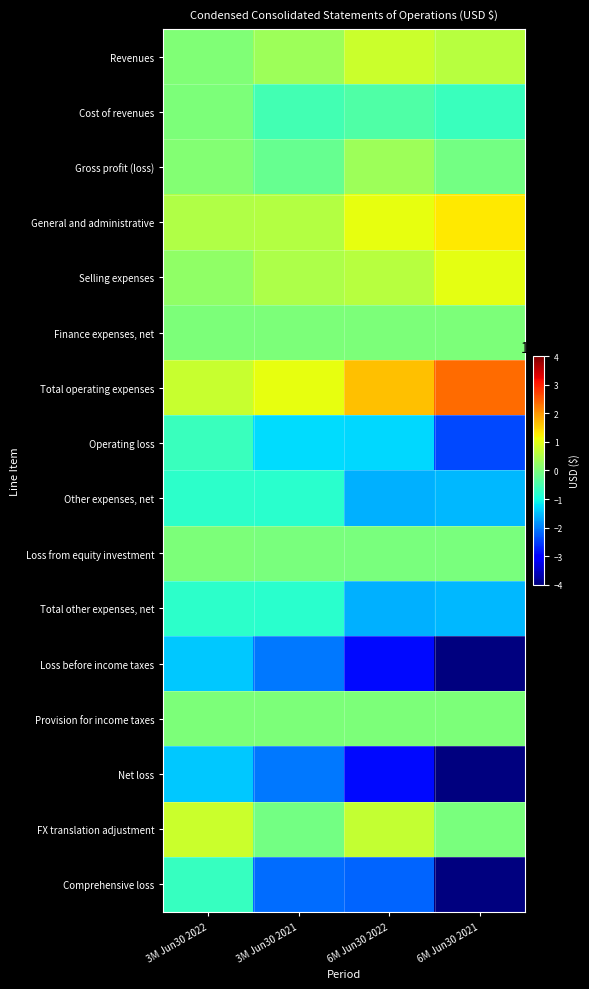

Reading left to right, list all the values displayed in this chart.

Revenues: 3M Jun30 2022=61357	3M Jun30 2021=337741	6M Jun30 2022=767404	6M Jun30 2021=578236
Cost of revenues: 3M Jun30 2022=9405	3M Jun30 2021=-535982	6M Jun30 2022=-437934	6M Jun30 2021=-651082
Gross profit (loss): 3M Jun30 2022=70762	3M Jun30 2021=-198241	6M Jun30 2022=329470	6M Jun30 2021=-72846
General and administrative: 3M Jun30 2022=512920	3M Jun30 2021=560102	6M Jun30 2022=1035465	6M Jun30 2021=1313800
Selling expenses: 3M Jun30 2022=208434	3M Jun30 2021=495320	6M Jun30 2022=589760	6M Jun30 2021=1028811
Finance expenses, net: 3M Jun30 2022=4594	3M Jun30 2021=6180	6M Jun30 2022=11557	6M Jun30 2021=17175
Total operating expenses: 3M Jun30 2022=725948	3M Jun30 2021=1061602	6M Jun30 2022=1636782	6M Jun30 2021=2359786
Operating loss: 3M Jun30 2022=-655186	3M Jun30 2021=-1259843	6M Jun30 2022=-1307312	6M Jun30 2021=-2432632
Other expenses, net: 3M Jun30 2022=-779707	3M Jun30 2021=-800168	6M Jun30 2022=-1596714	6M Jun30 2021=-1547906
Loss from equity investment: 3M Jun30 2022=137	3M Jun30 2021=-16	6M Jun30 2022=-6794	6M Jun30 2021=-8166
Total other expenses, net: 3M Jun30 2022=-779570	3M Jun30 2021=-800184	6M Jun30 2022=-1603508	6M Jun30 2021=-1556072
Loss before income taxes: 3M Jun30 2022=-1434756	3M Jun30 2021=-2060027	6M Jun30 2022=-2910820	6M Jun30 2021=-3988704
Provision for income taxes: 3M Jun30 2022=0	3M Jun30 2021=0	6M Jun30 2022=0	6M Jun30 2021=0
Net loss: 3M Jun30 2022=-1434756	3M Jun30 2021=-2060027	6M Jun30 2022=-2910820	6M Jun30 2021=-3988704
FX translation adjustment: 3M Jun30 2022=772895	3M Jun30 2021=-78413	6M Jun30 2022=716097	6M Jun30 2021=-16092
Comprehensive loss: 3M Jun30 2022=-661861	3M Jun30 2021=-2138440	6M Jun30 2022=-2194723	6M Jun30 2021=-4004796